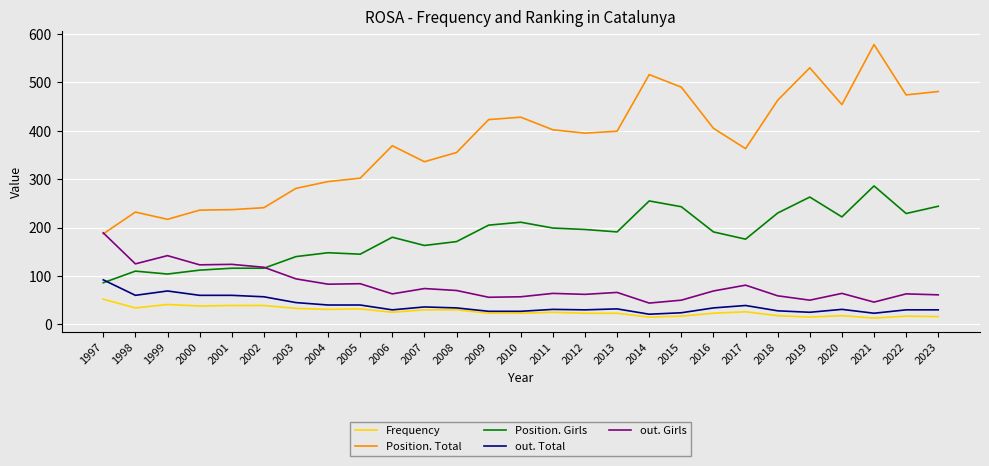

Read the out. Total value at 2022.

30